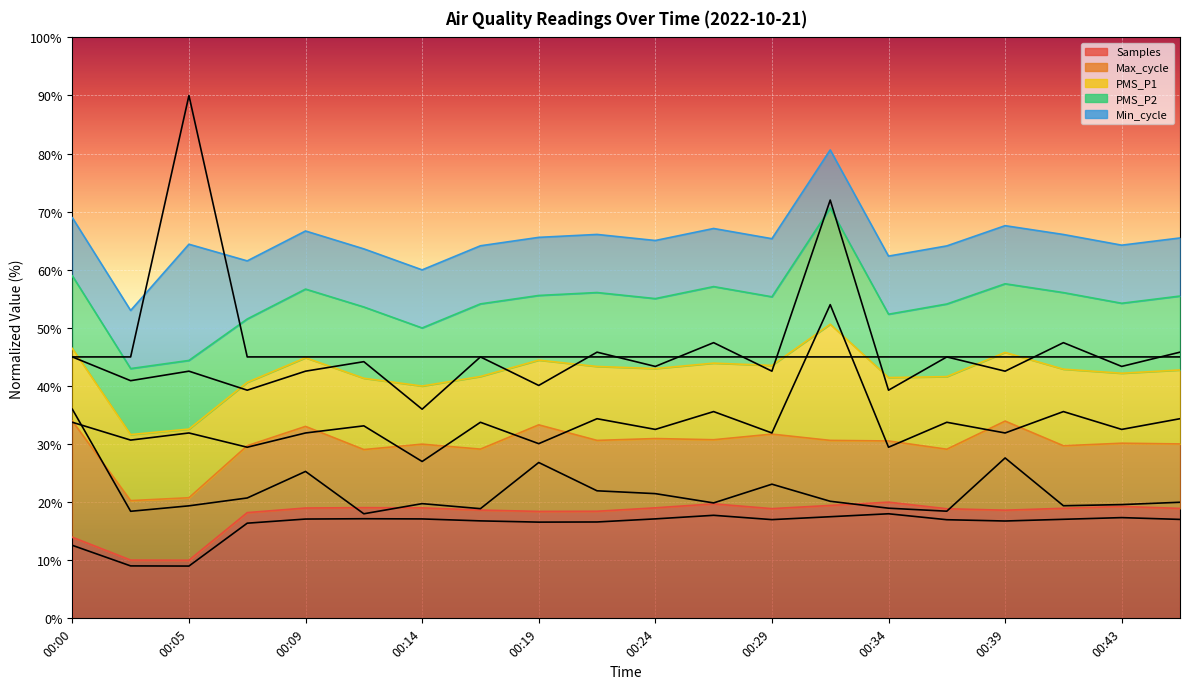

True or false: Samples and PMS_P1 intersect in this chart.

False